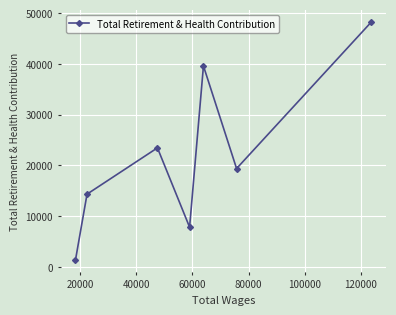

What is the difference between the maximum and minimum values?

46903